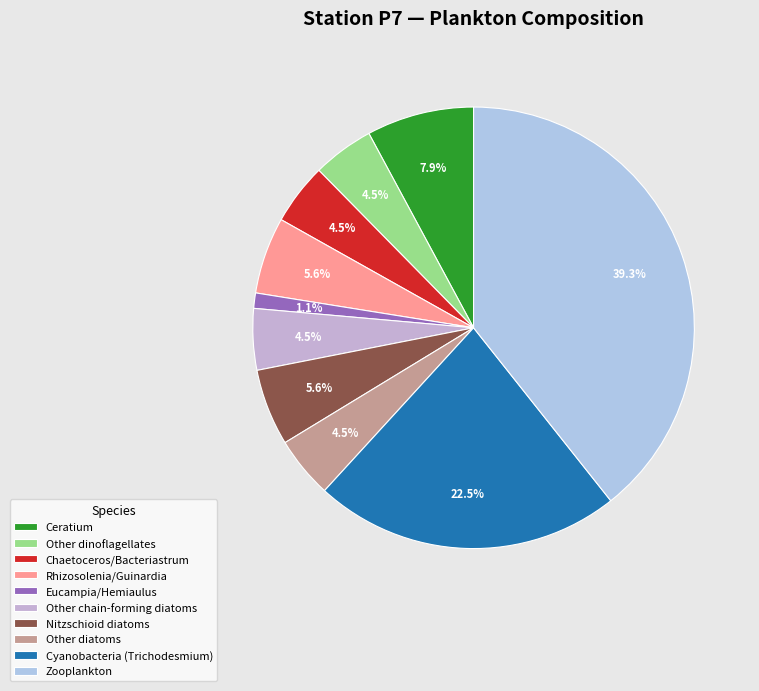

What is the largest slice in the pie chart?

Zooplankton